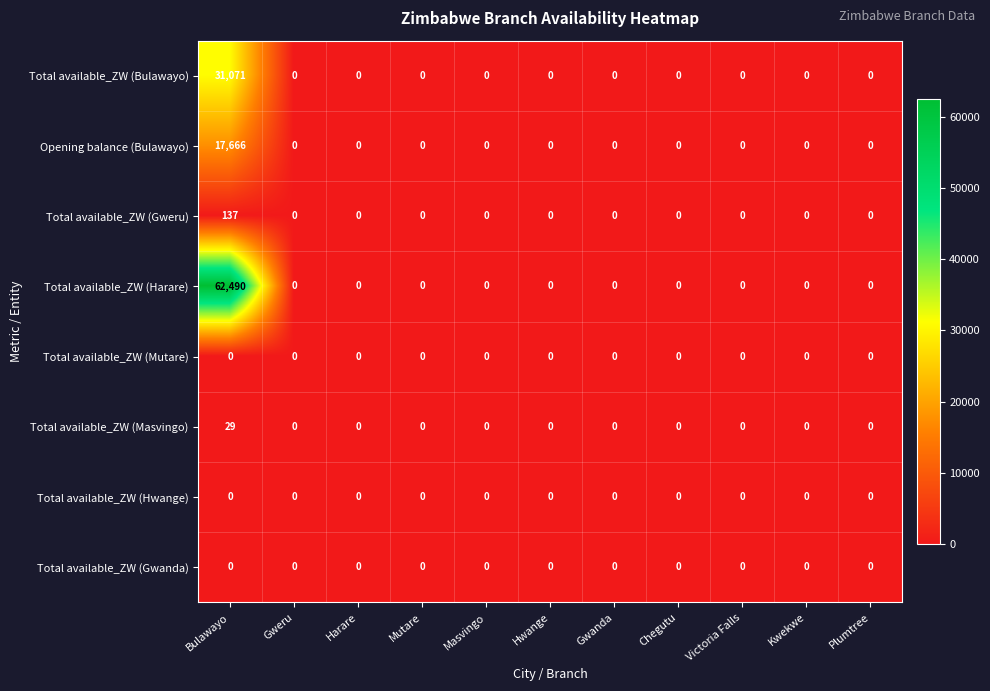

Which series has the largest range (max minus min)?

Total available_ZW (Harare)